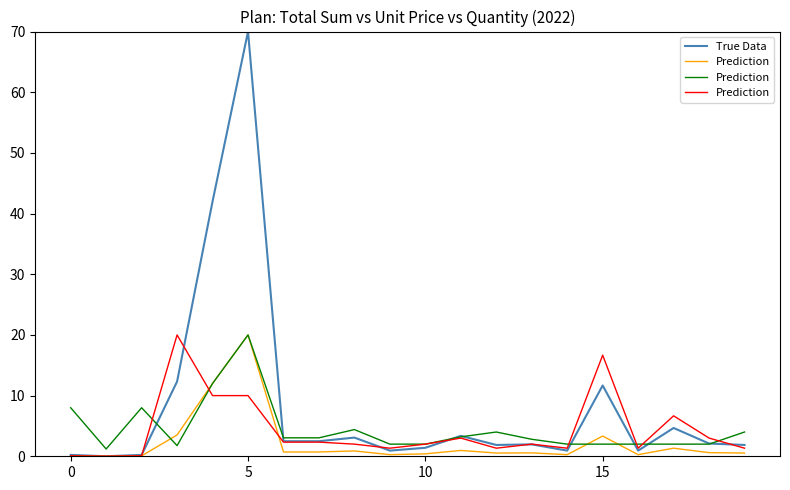

Which series ends up on top after the final intersection of Prediction and True Data?

True Data